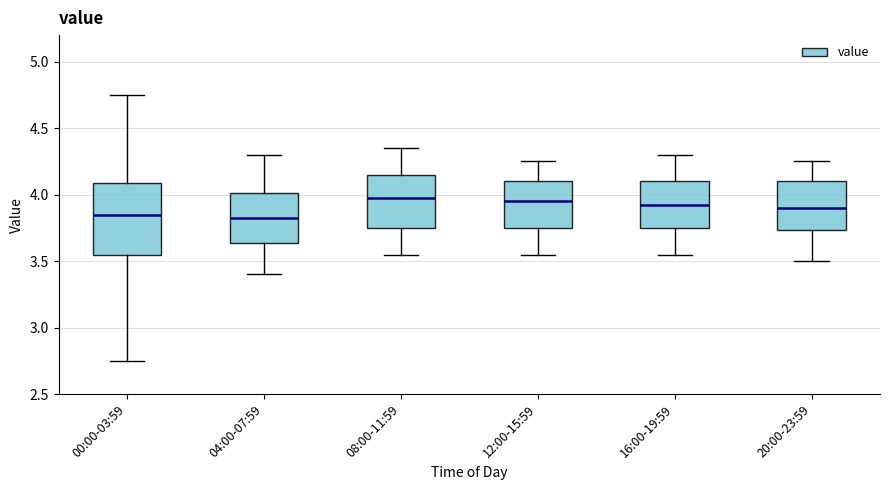

Reading left to right, transcribe this box plot: for each box, give where its median line is, the range the box spans, and where its two whiskers end, as read against the y-axis. The values are not printed on the chart, so give them approximately, as read against the axis.

00:00-03:59: median 3.85, box 3.55 to 4.10, whiskers 2.75 to 4.75
04:00-07:59: median 3.85, box 3.65 to 4.00, whiskers 3.40 to 4.30
08:00-11:59: median 4.00, box 3.75 to 4.15, whiskers 3.55 to 4.35
12:00-15:59: median 3.95, box 3.75 to 4.10, whiskers 3.55 to 4.25
16:00-19:59: median 3.95, box 3.75 to 4.10, whiskers 3.55 to 4.30
20:00-23:59: median 3.90, box 3.75 to 4.10, whiskers 3.50 to 4.25